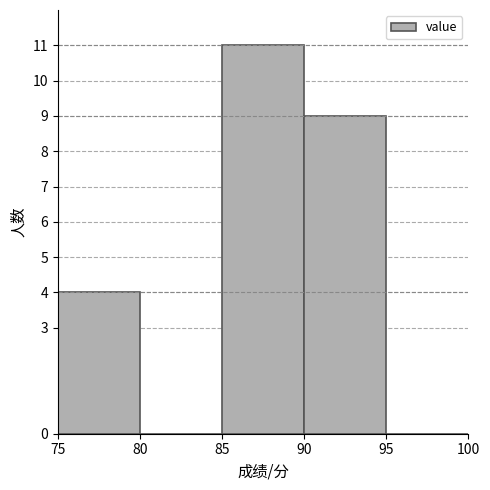

Over which range of the x-axis is the bar tallest?

85 to 90